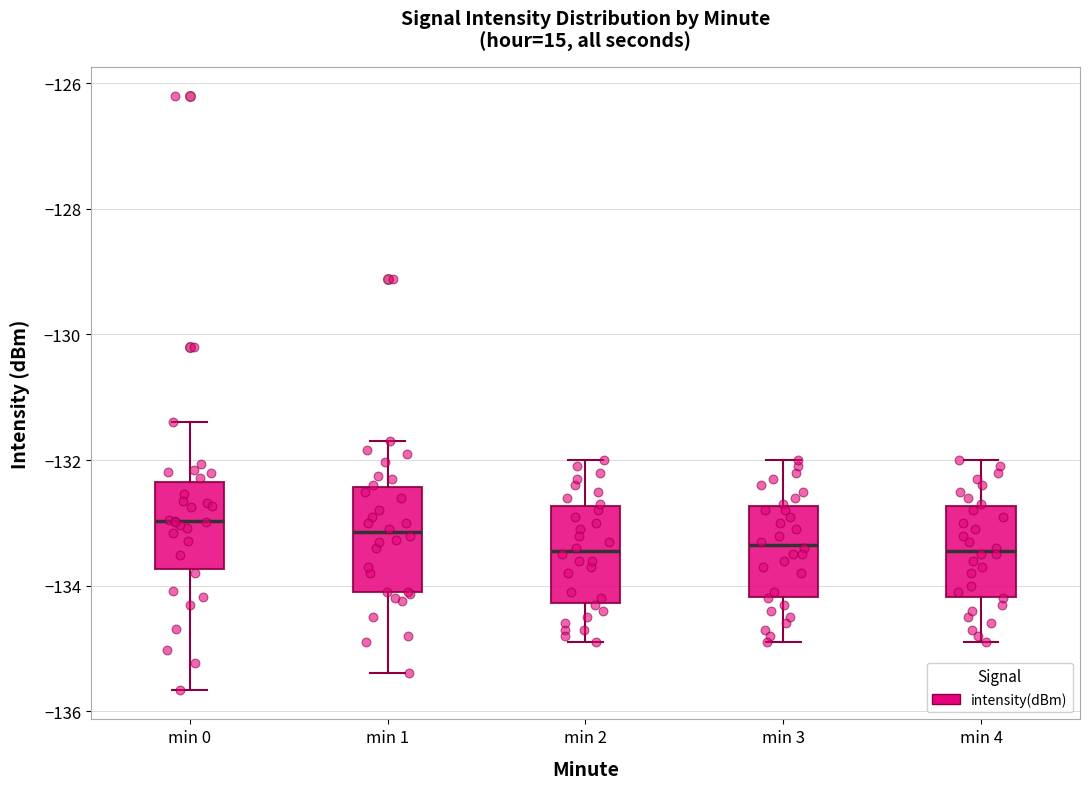

Where does the median line of the box for min 1 sit on the y-axis? The values are not printed on the chart, so give them approximately, as read against the axis.

-133.2